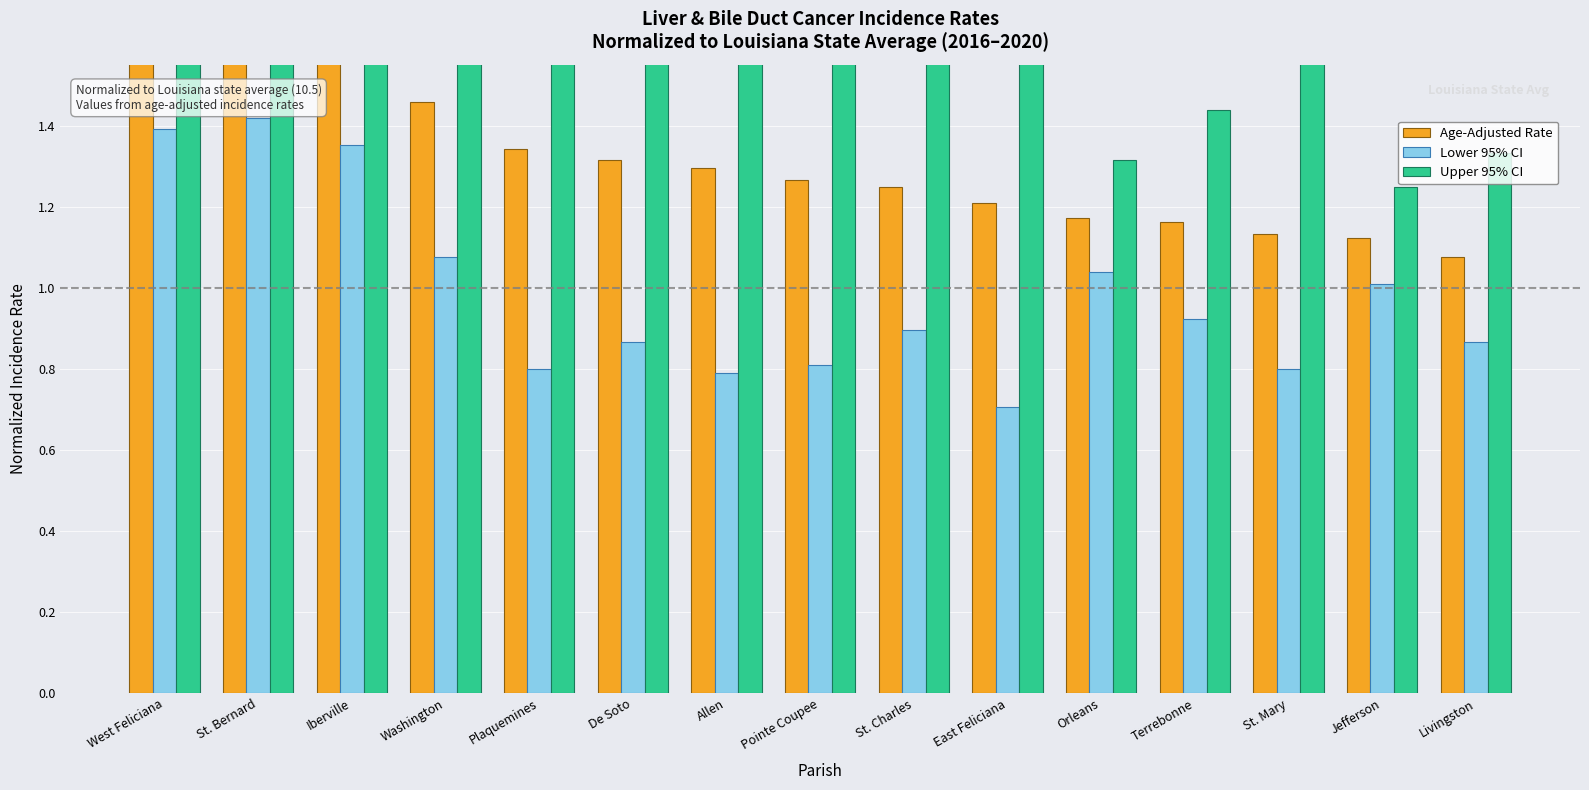

Where is Lower 95% CI nearest to the value 1?

Jefferson